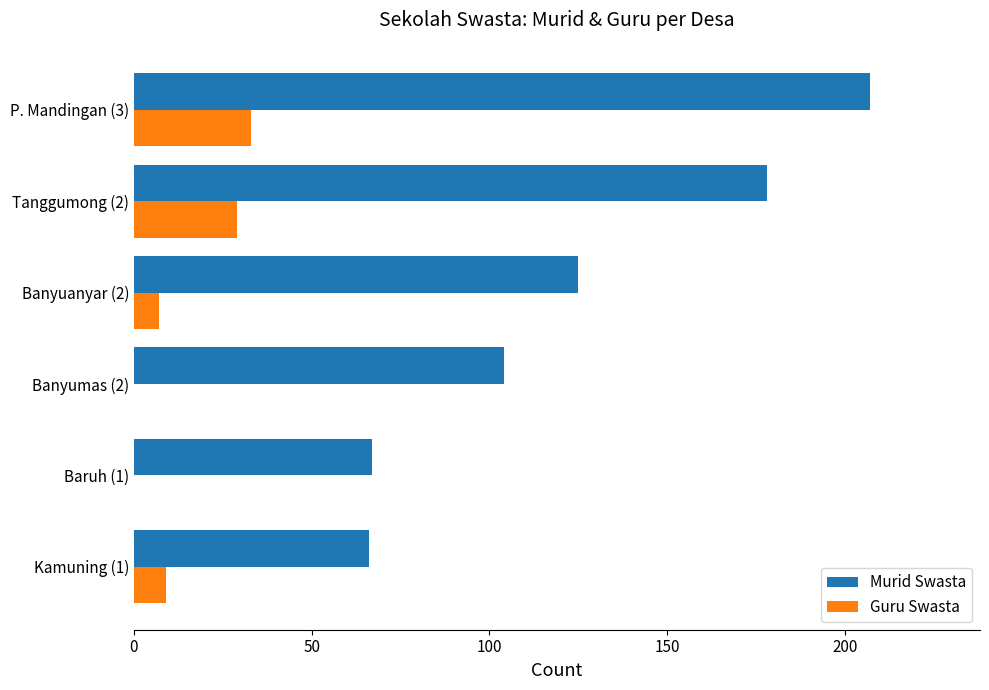

The value of Murid Swasta at Banyuanyar (2) is 27. True or false?

False